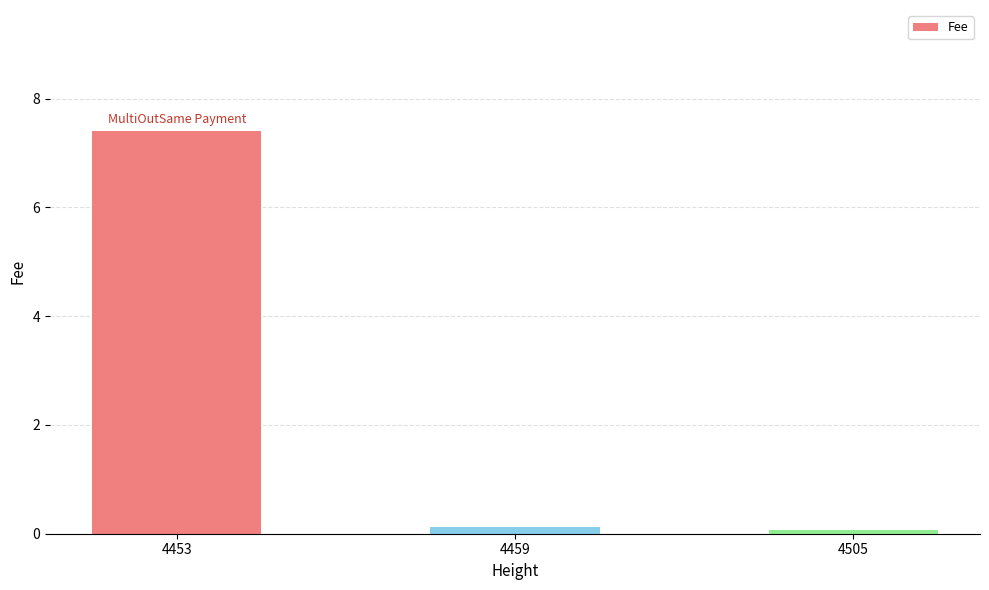

Read the value at 4453.

7.4